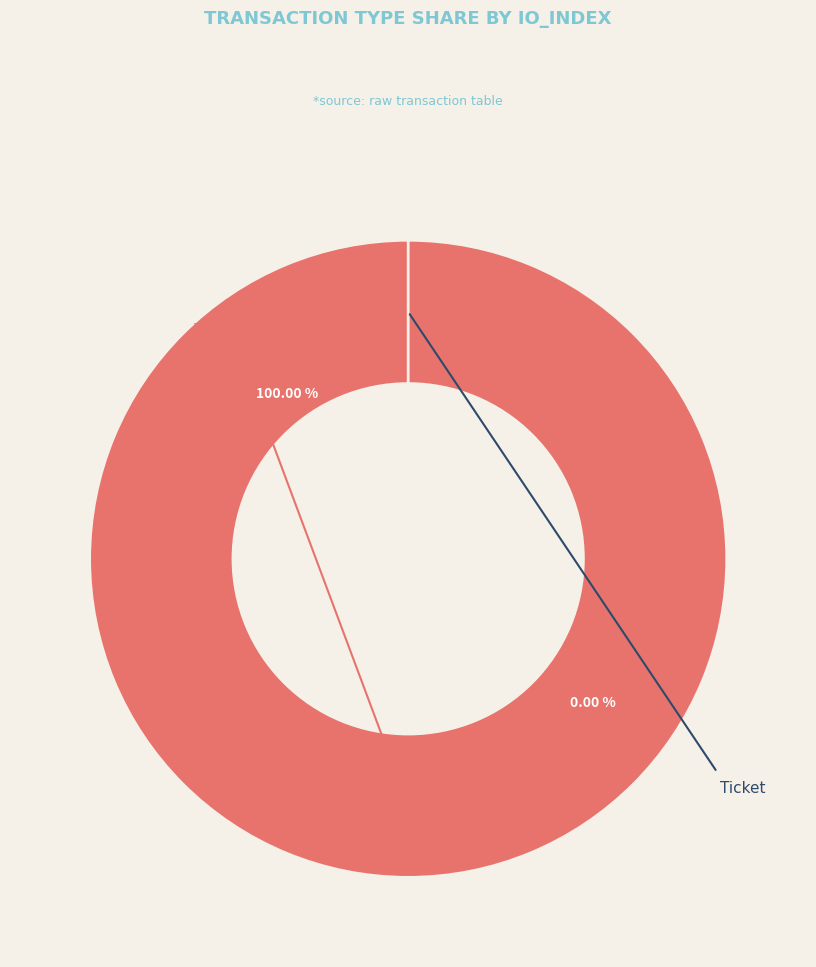

To the nearest percent, what portion does Vote represent?

100%